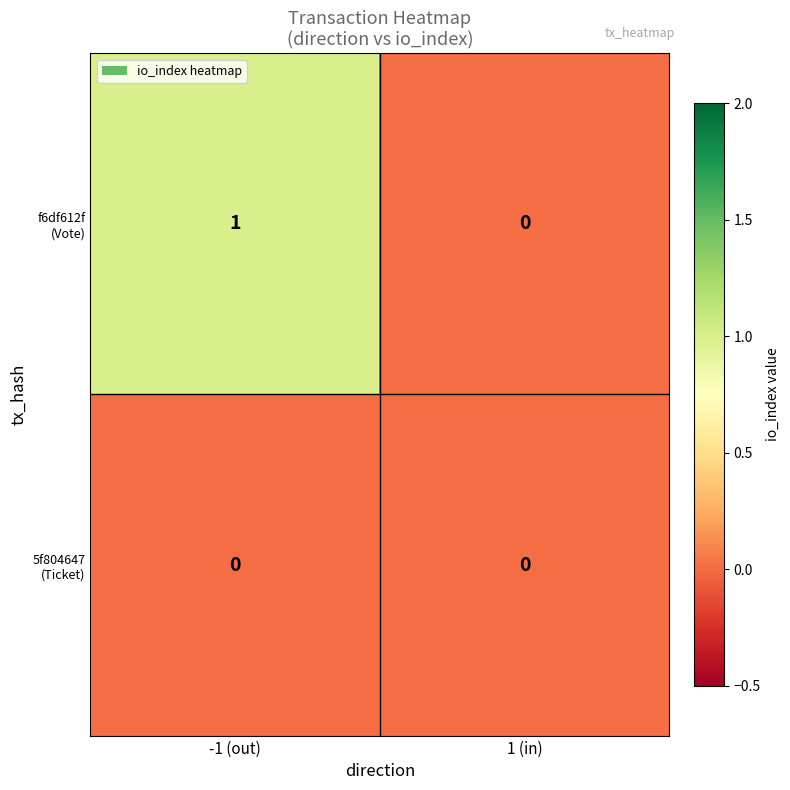

At which category is the sum across all series the highest?

-1 (out)